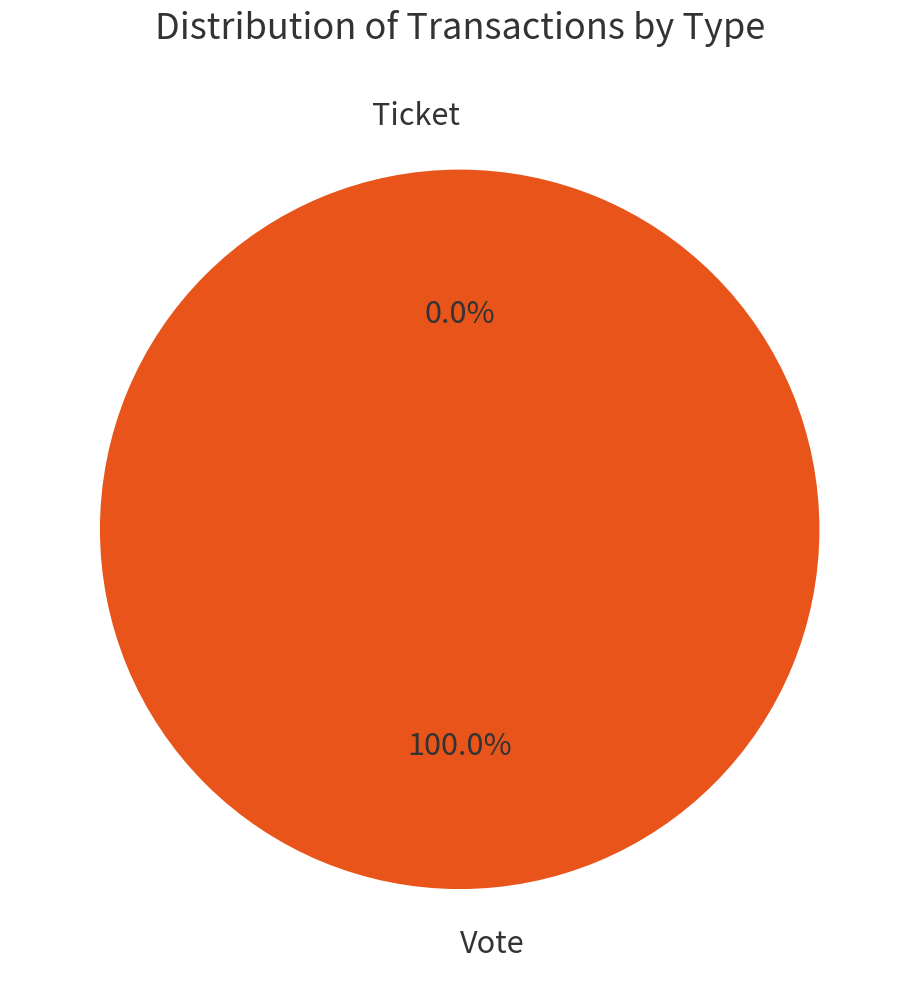

How many segments does this pie chart have?

2